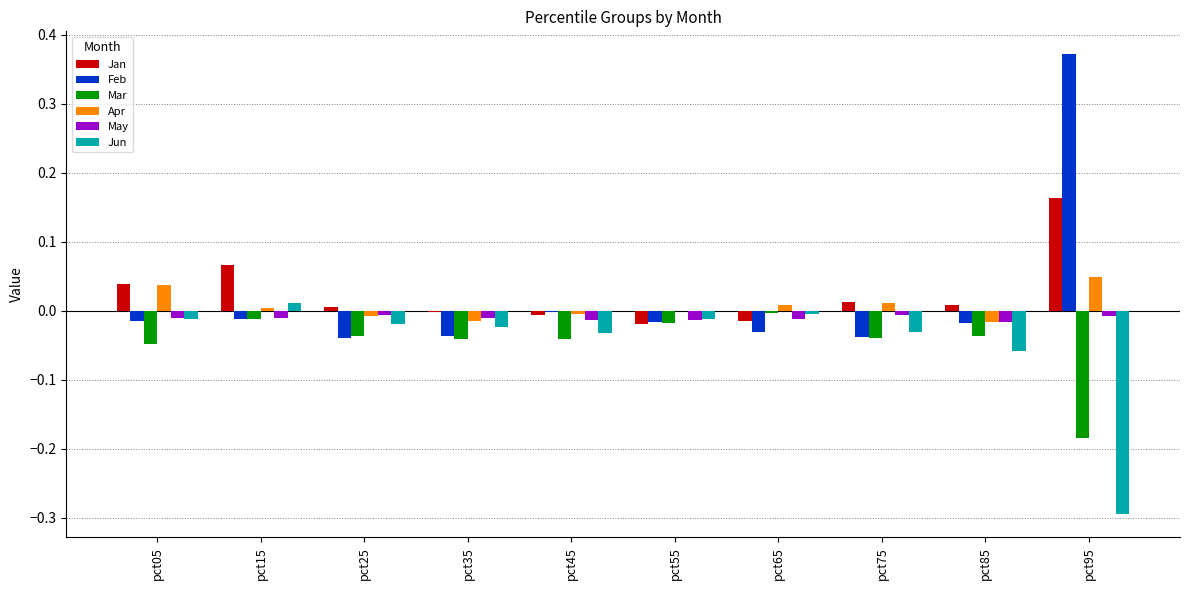

Is the value of Jun at pct85 greater than the value of Jan at pct75?

No